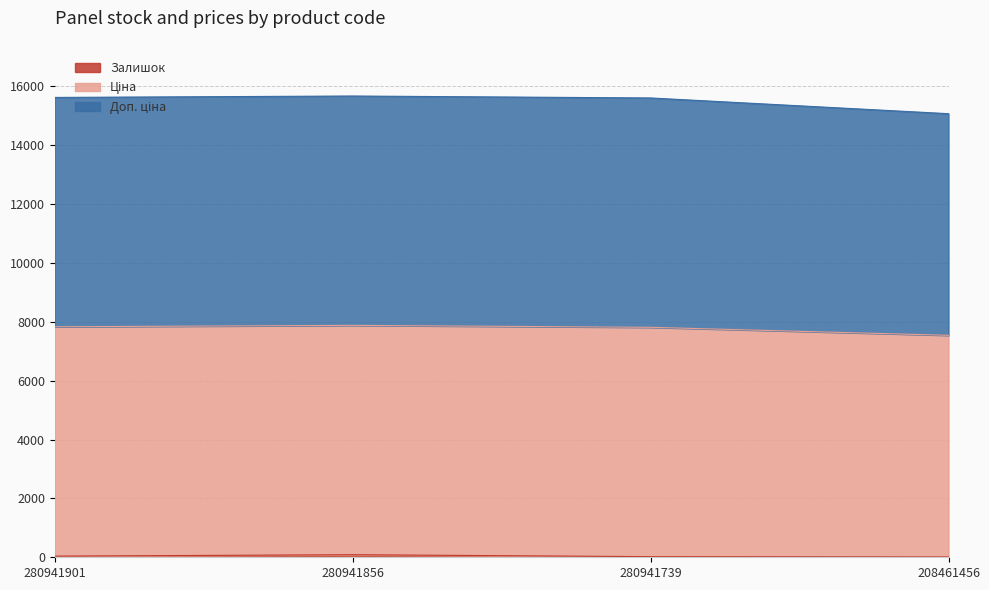

What is the maximum value shown in the chart?

15672.9